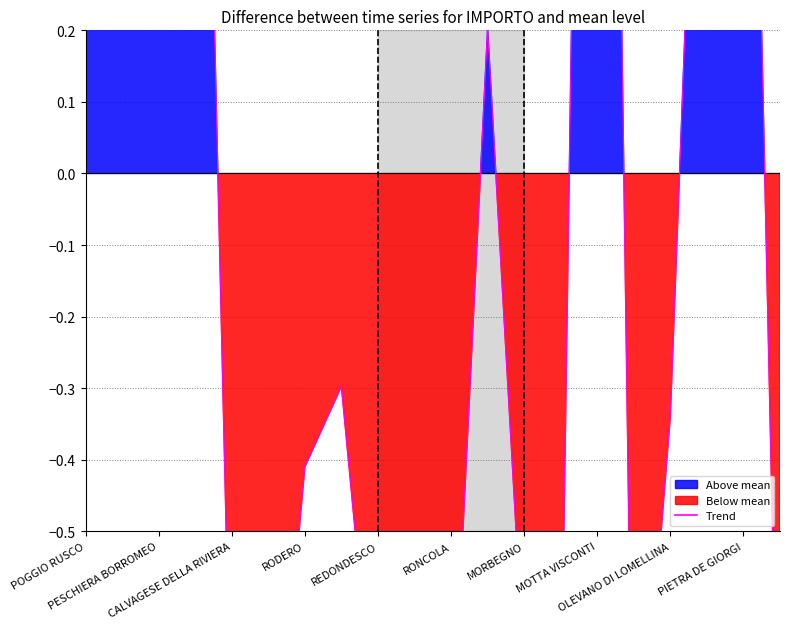

How many values are below zero?

12